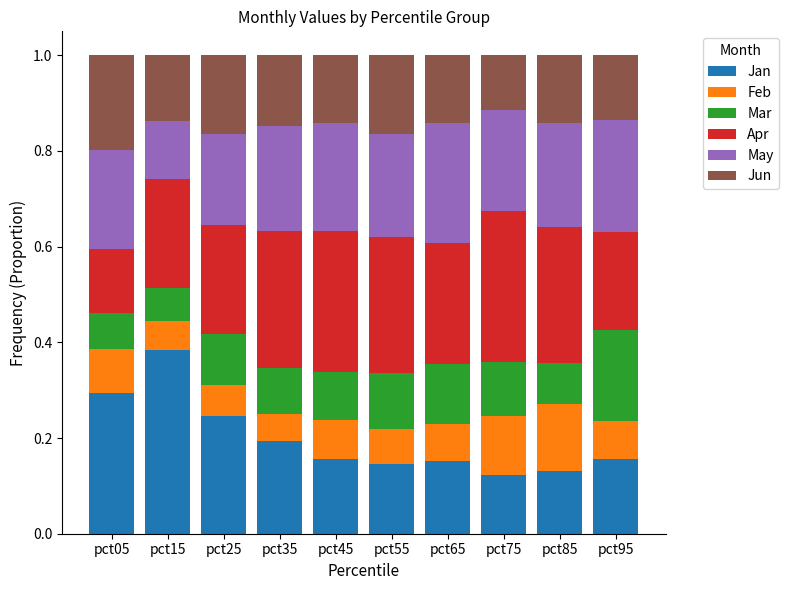

What is the total value across all series at pct85?

1.0